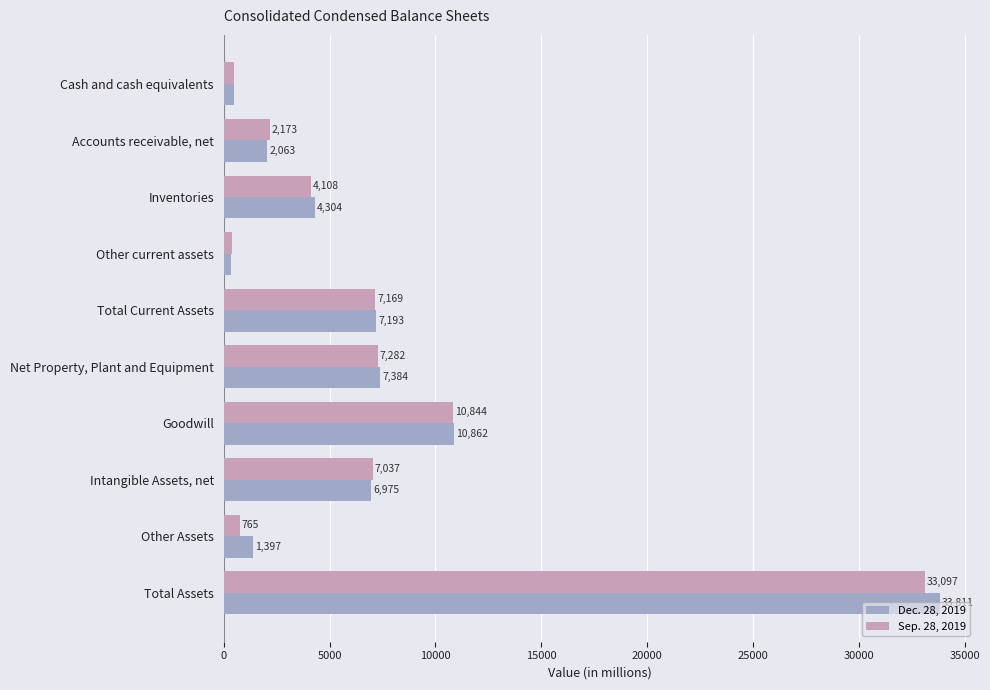

What is the sum of all Dec. 28, 2019 values?

74815